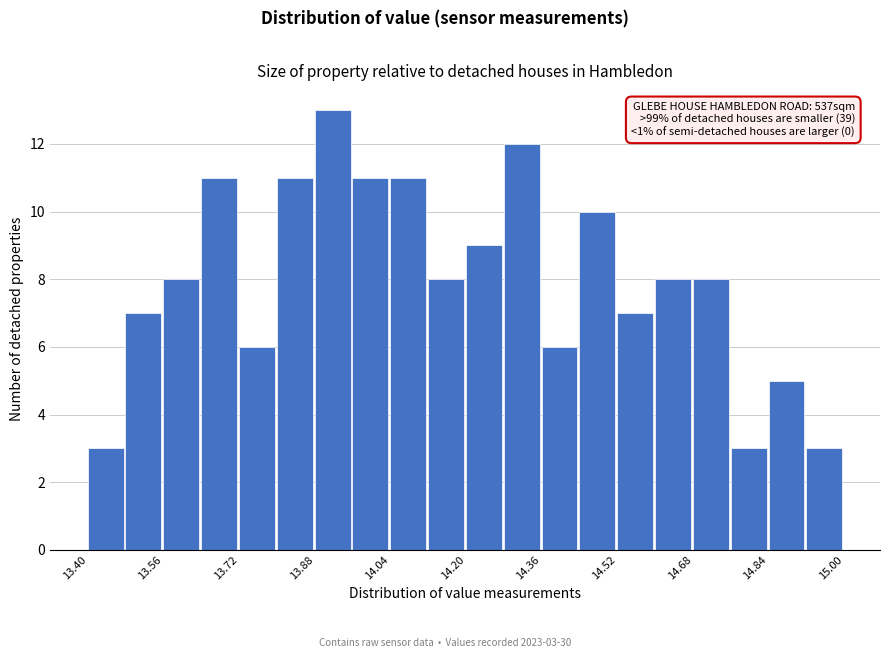

Over which range of the x-axis is the bar tallest?

13.88 to 13.96